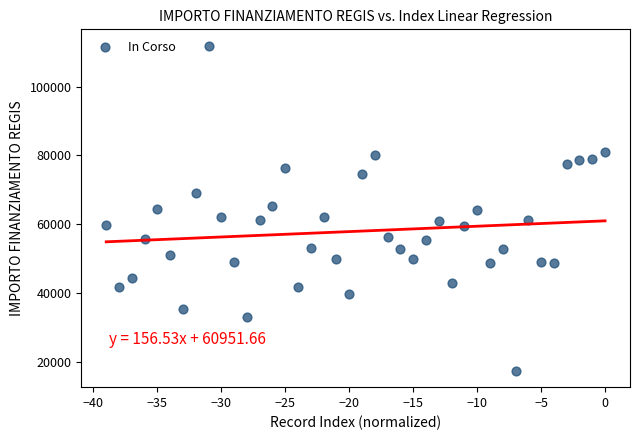

What is the range of X values (max minus min)?

39.0